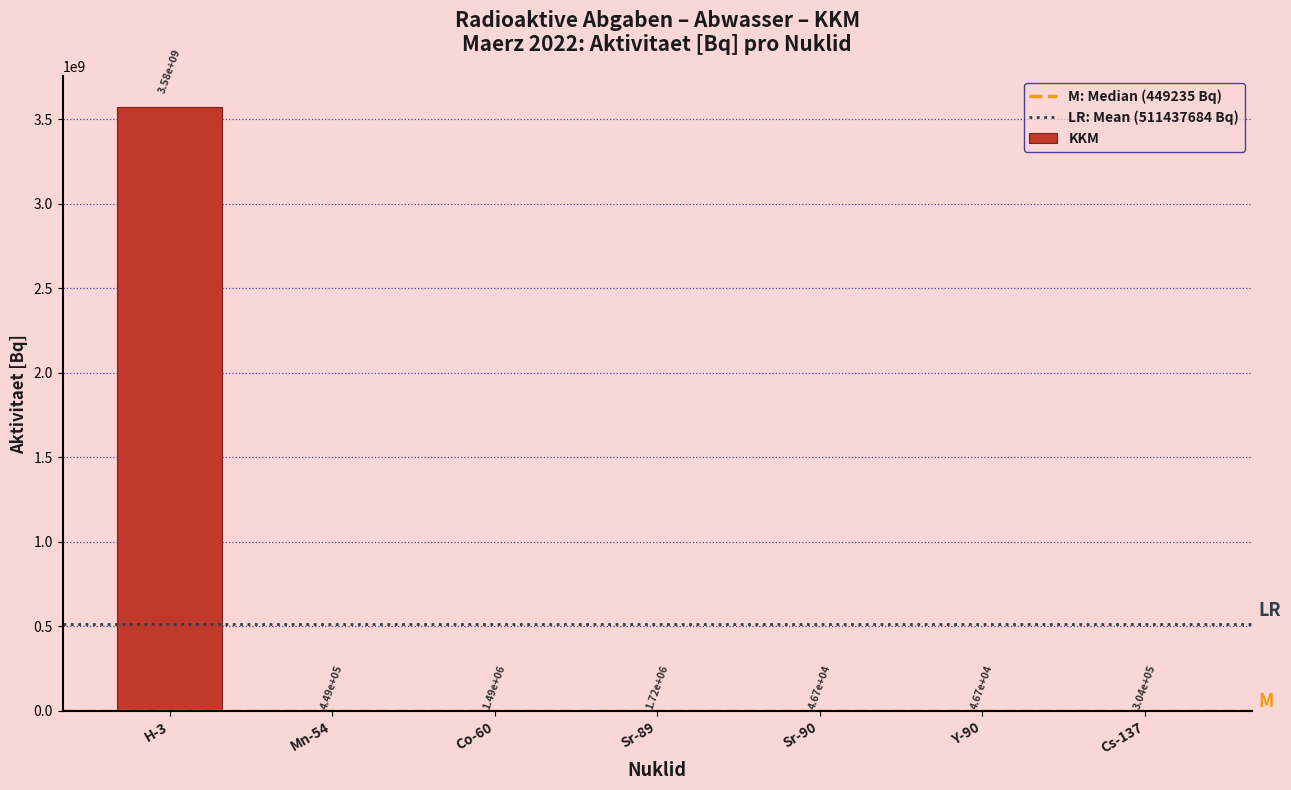

Reading left to right, extract all data points from this chart.

H-3=3576000000.0	Mn-54=449235.0	Co-60=1492980.0	Sr-89=1724292.0	Sr-90=46662.1	Y-90=46662.1	Cs-137=303960.0